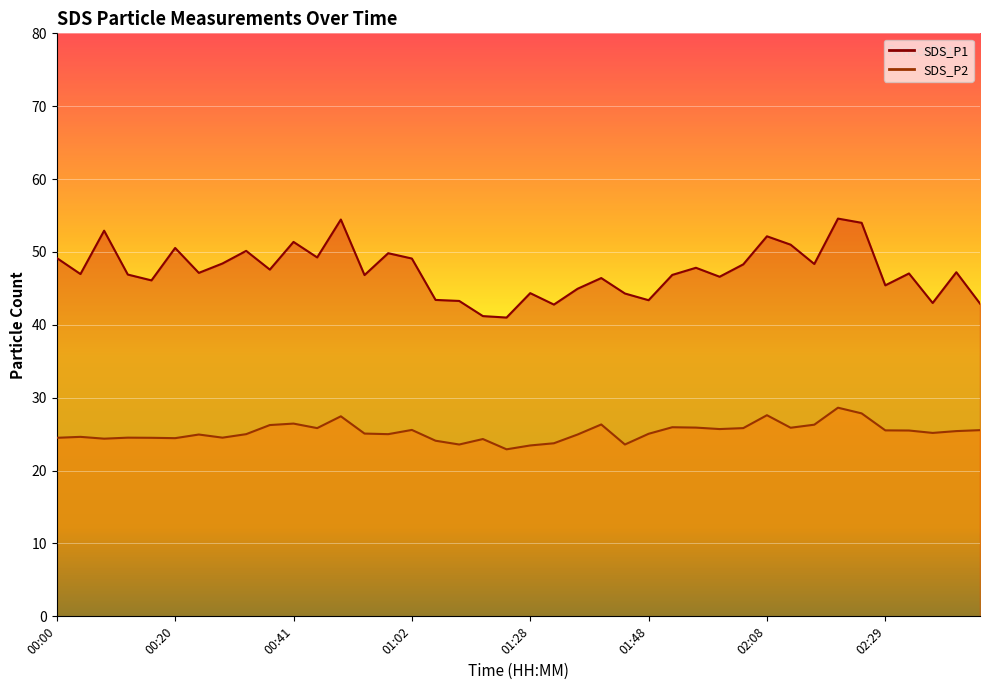

Which series changed the most between 02:04 and 02:45?

SDS_P1